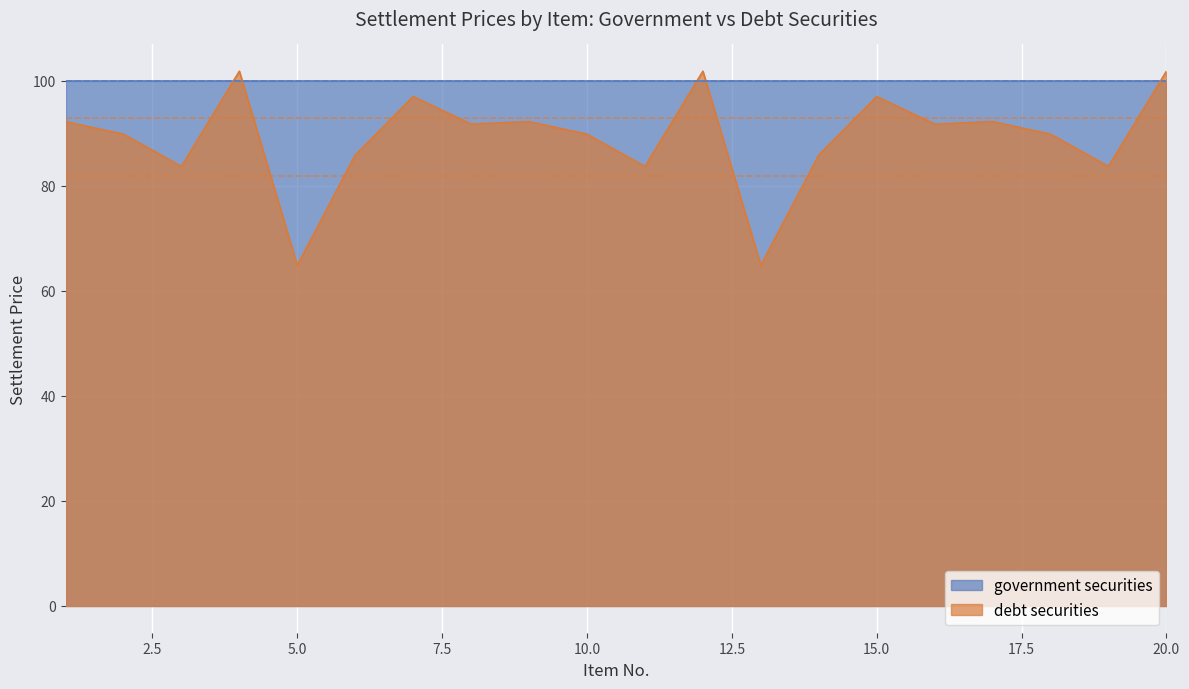

What is the maximum value shown in the chart?

101.8